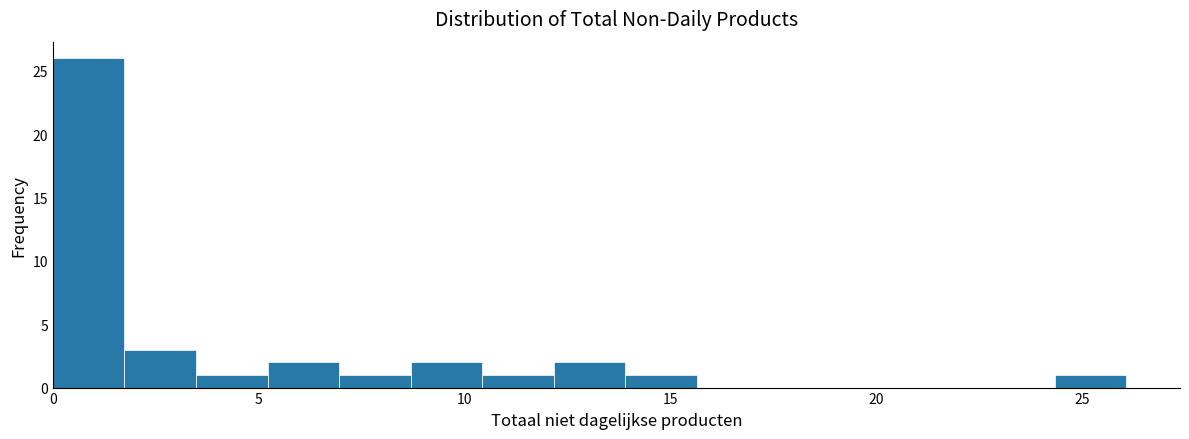

Around what value on the x-axis is the tallest bar? Give the approximate position of its centre, as read against the axis.

1.0